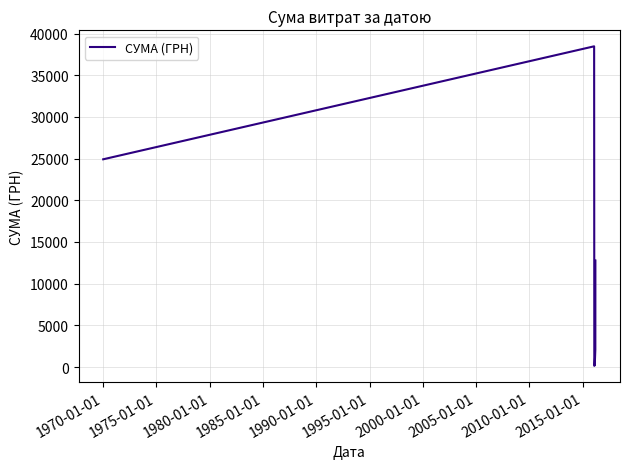

Count the number of categories in the chart.

6